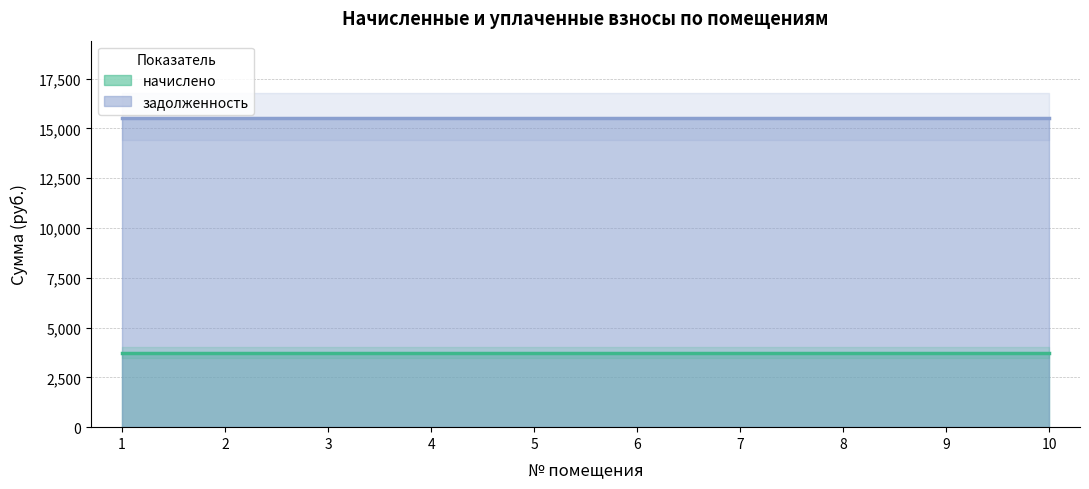

What are all the series names shown in the legend?

начислено, задолженность